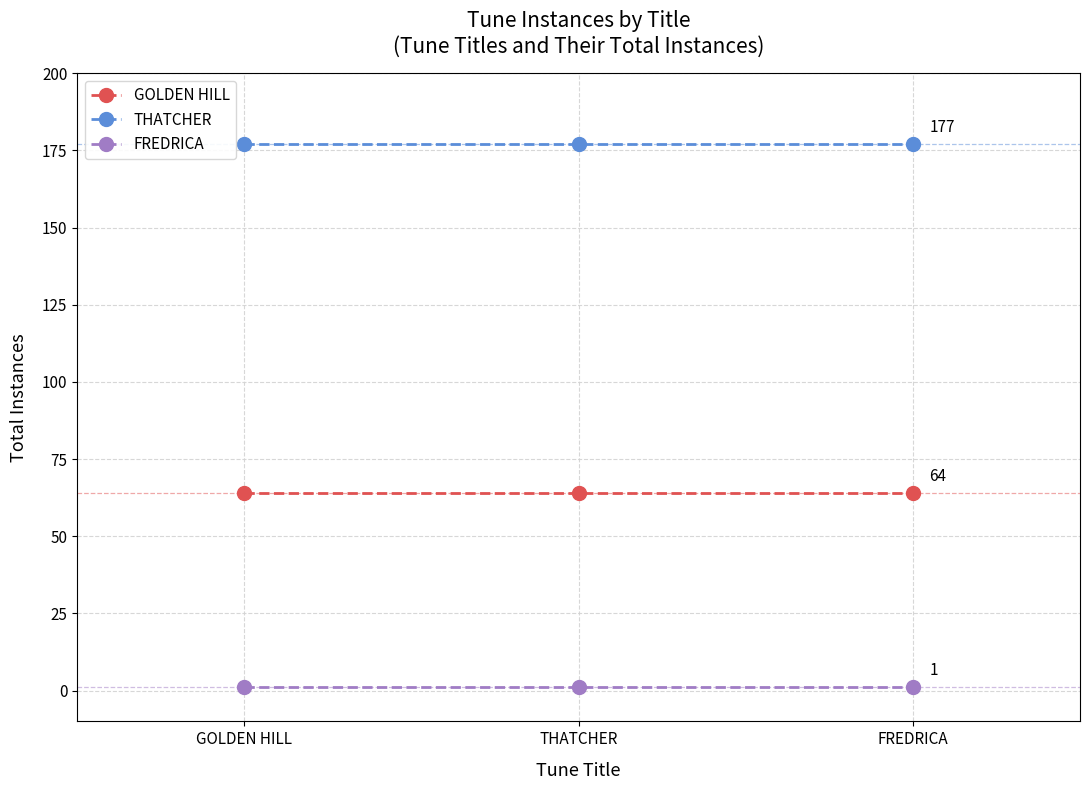

The GOLDEN HILL series shows 64 at FREDRICA. True or false?

True